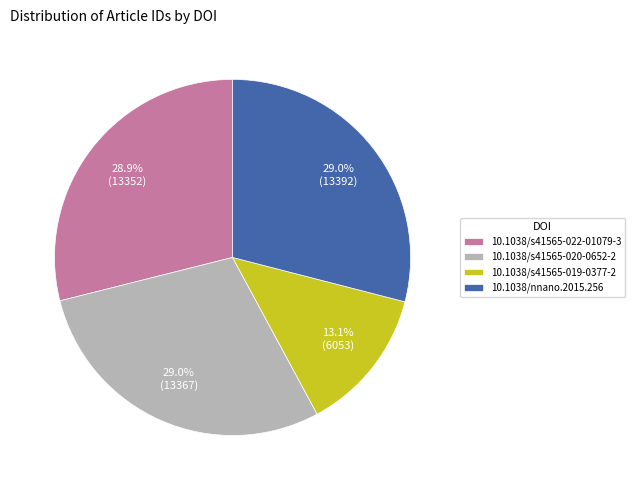

What percentage is the 10.1038/s41565-019-0377-2 slice, to the nearest percent?

13%